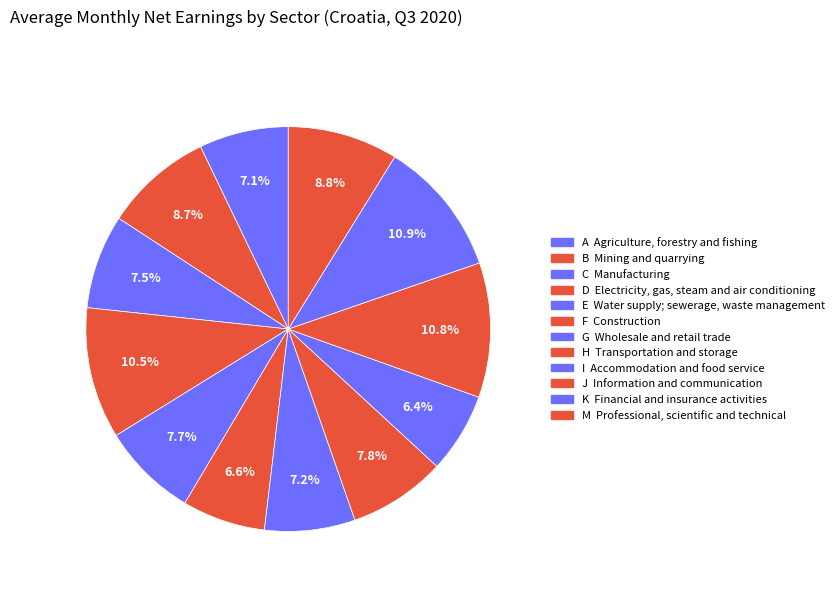

Count the number of slices in the pie.

12